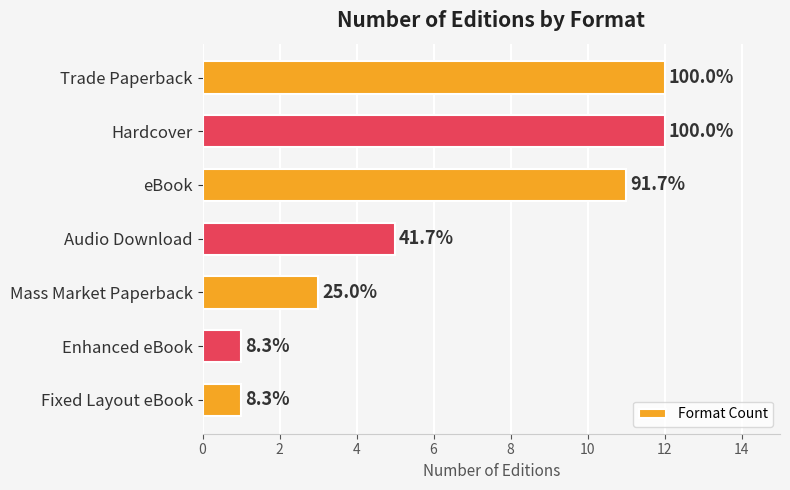

Does the chart contain any negative values?

No